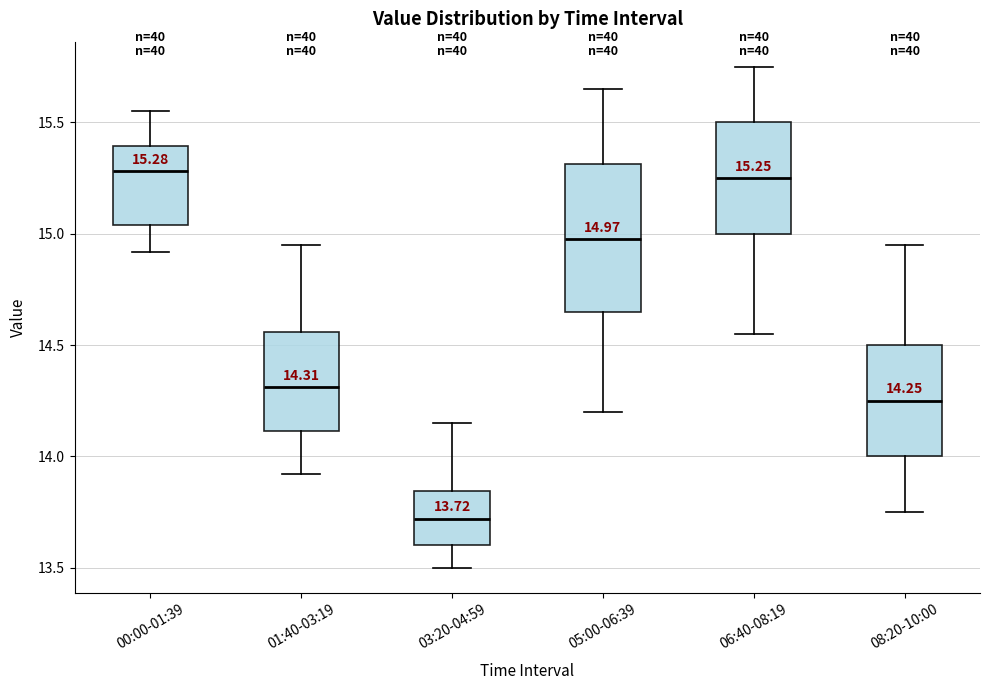

Comparing the boxes themselves (not the whiskers), which one is the tallest?

05:00-06:39